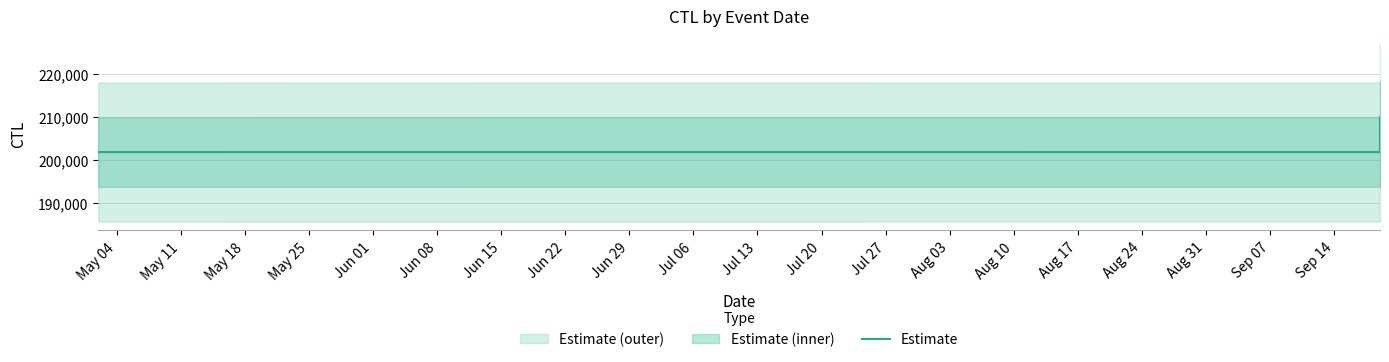

Which has a higher value, Jun 15 or Jun 29?

Jun 29